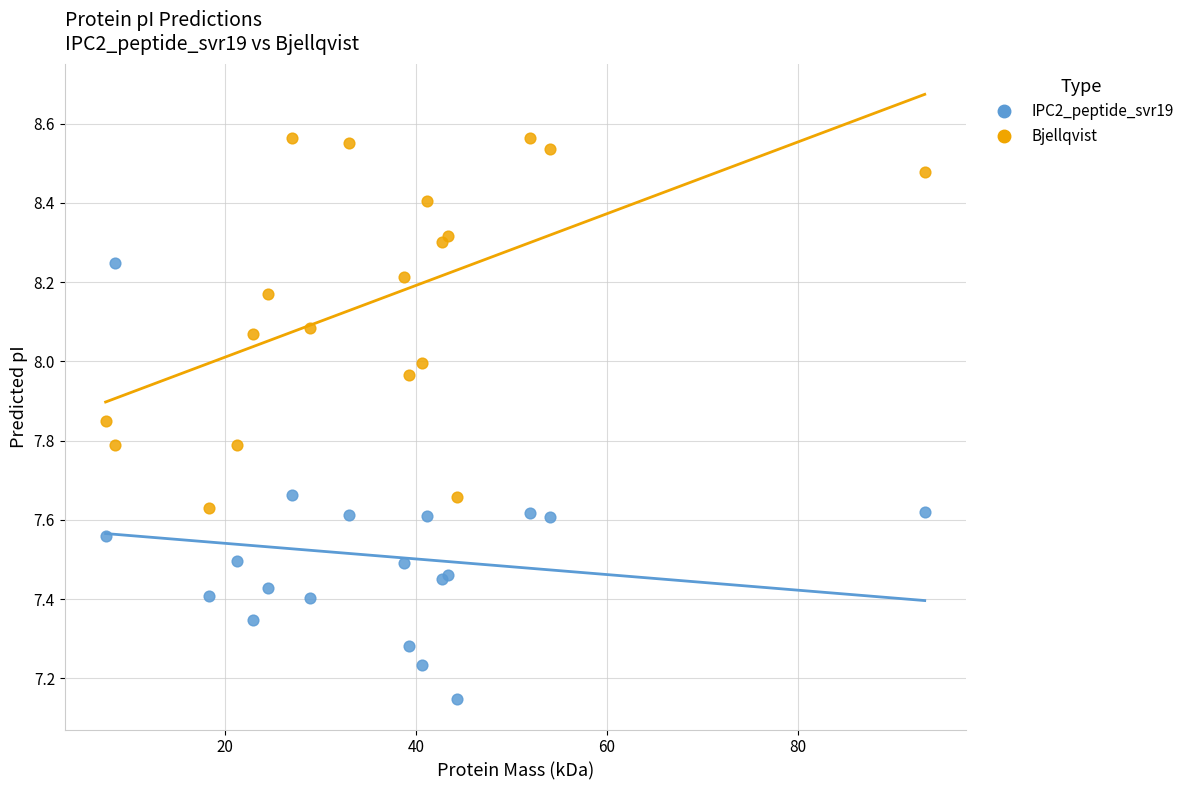

What is the X range (max minus min) for the scatter plot?

85.8